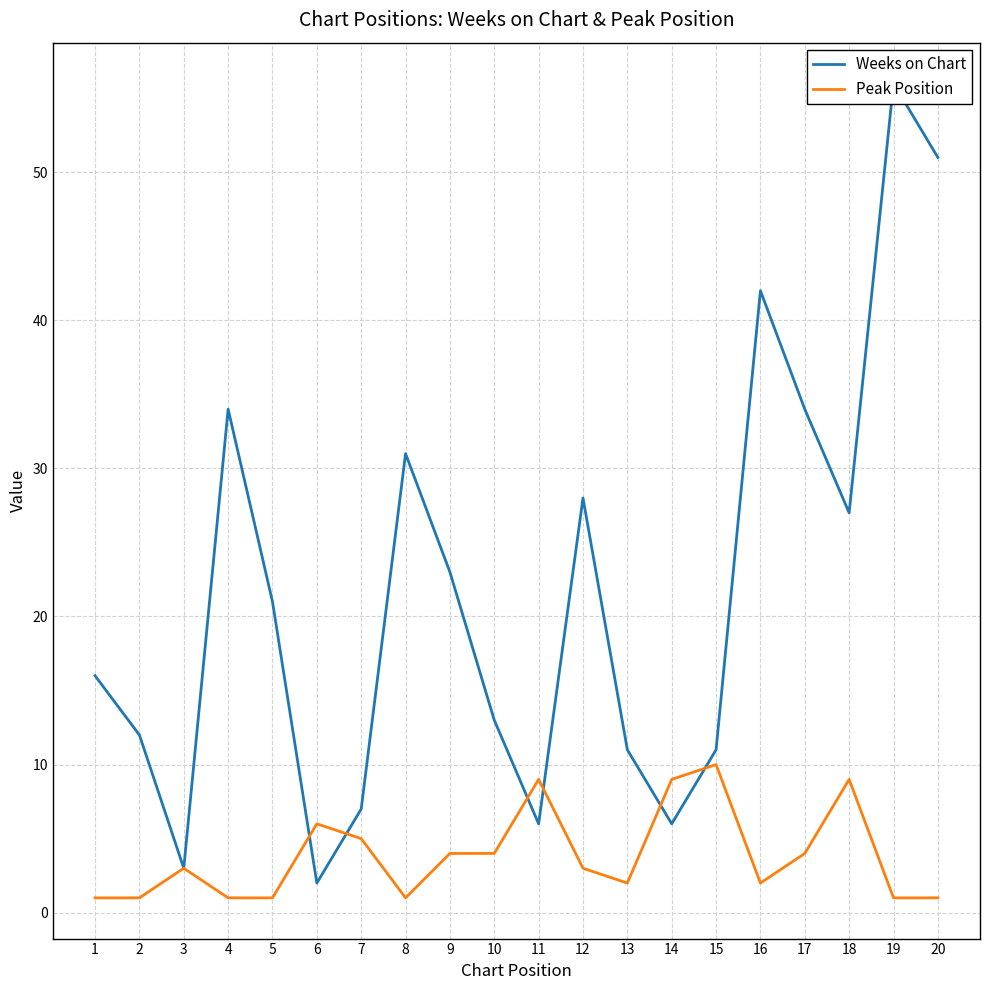

True or false: Peak Position has a value of 6 at 18.

False